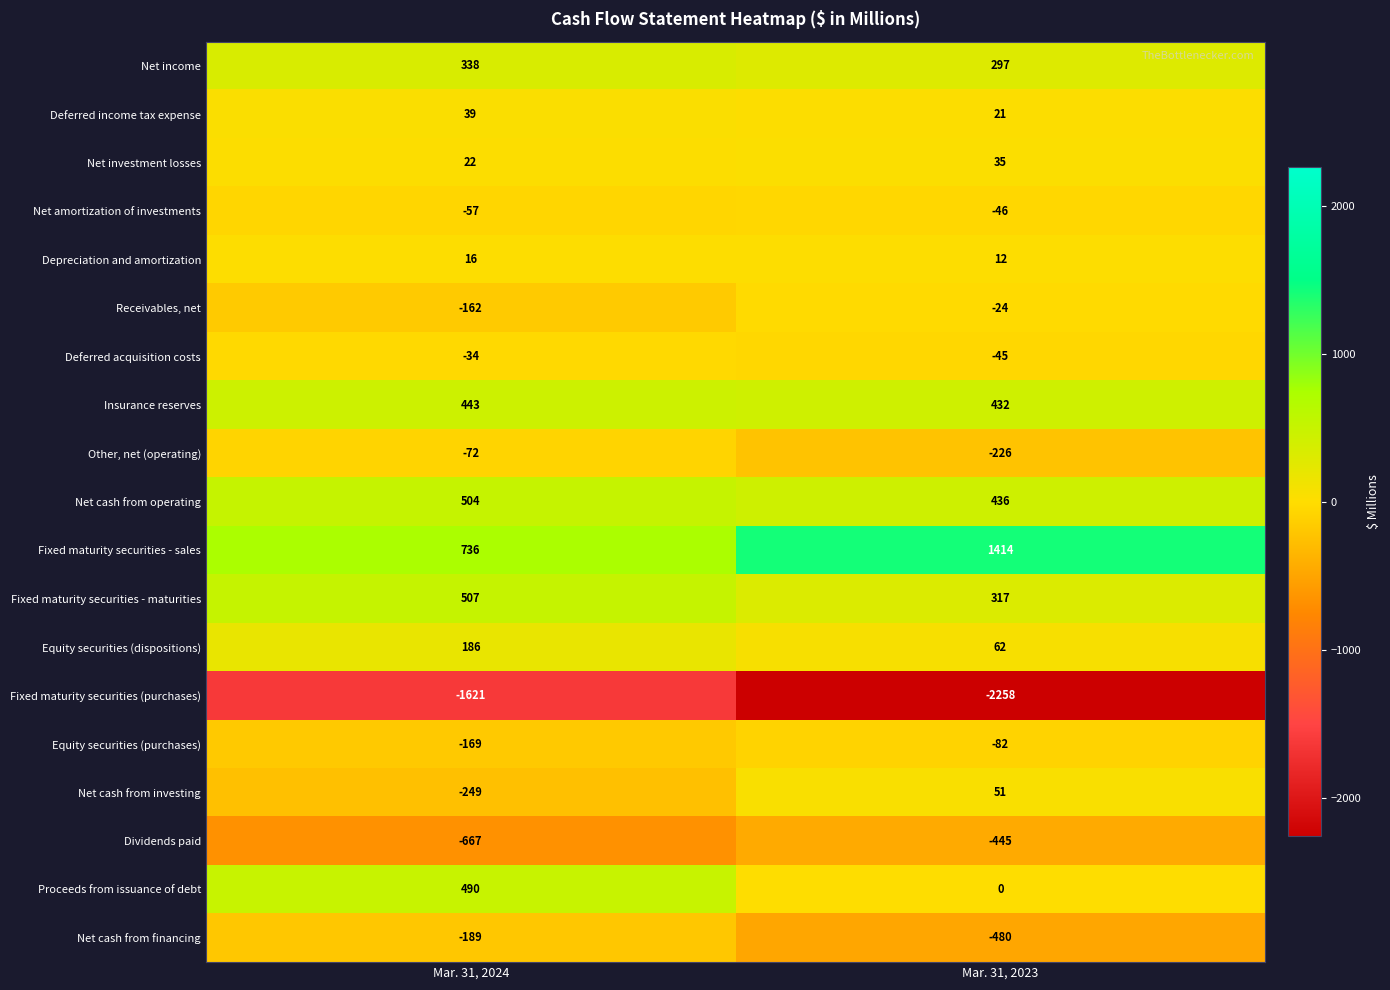

What is the average value of the Other, net (operating) series?

-149